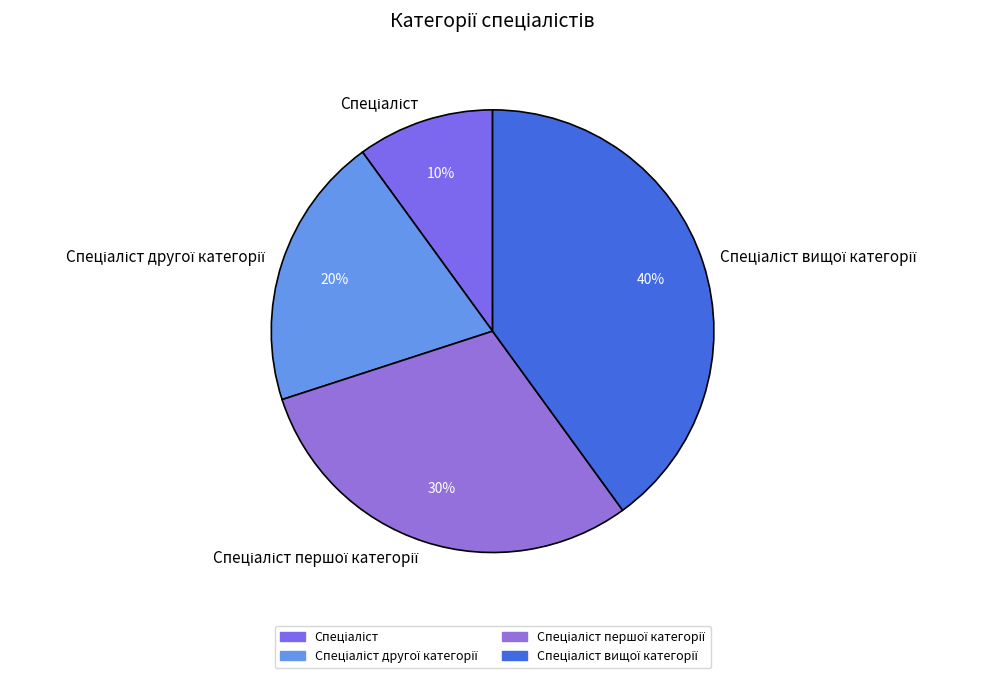

To the nearest percent, what is the difference between the largest and smallest slice percentages?

30%